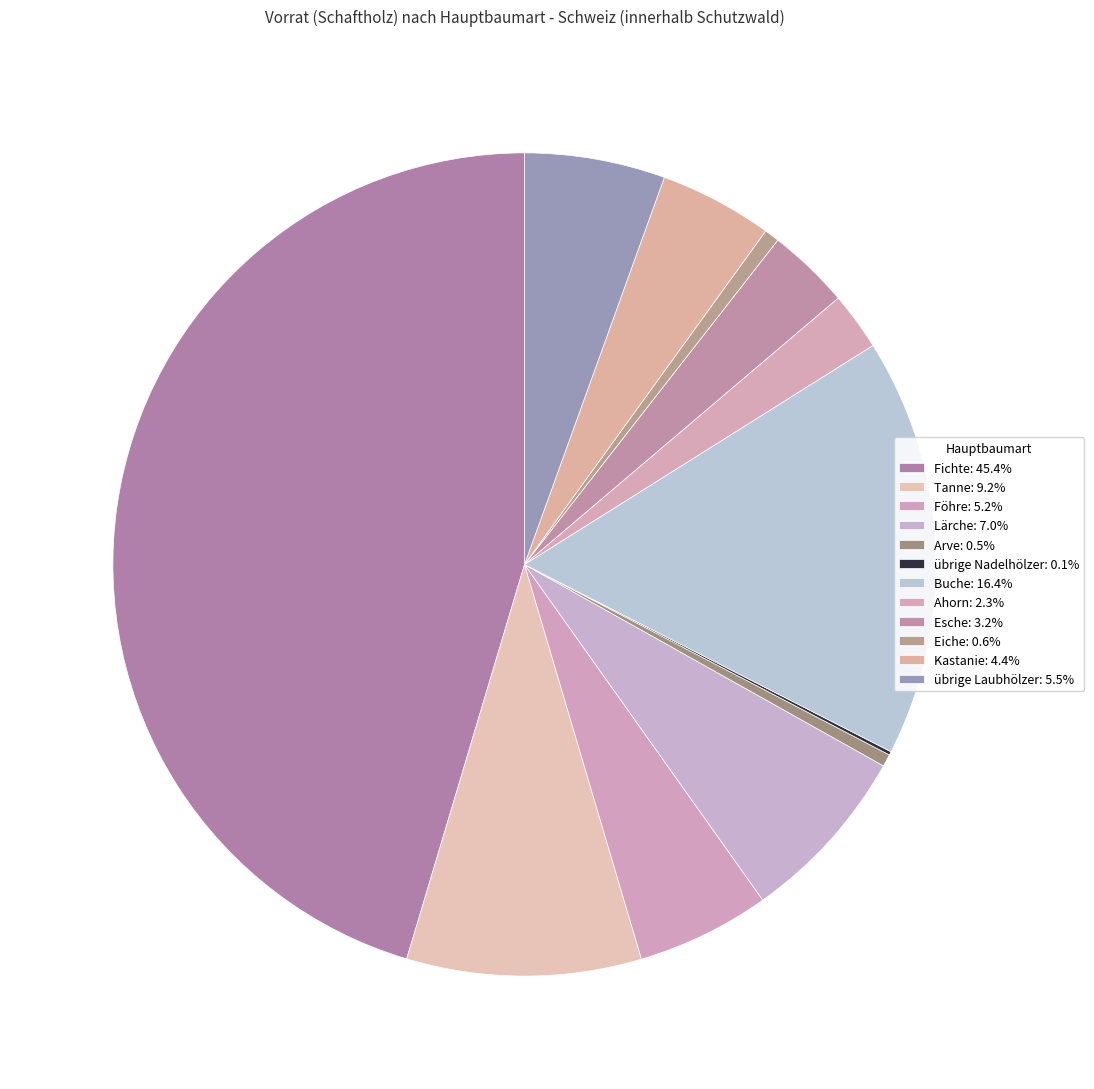

To the nearest percent, what is the combined percentage of übrige Nadelhölzer and Eiche?

1%